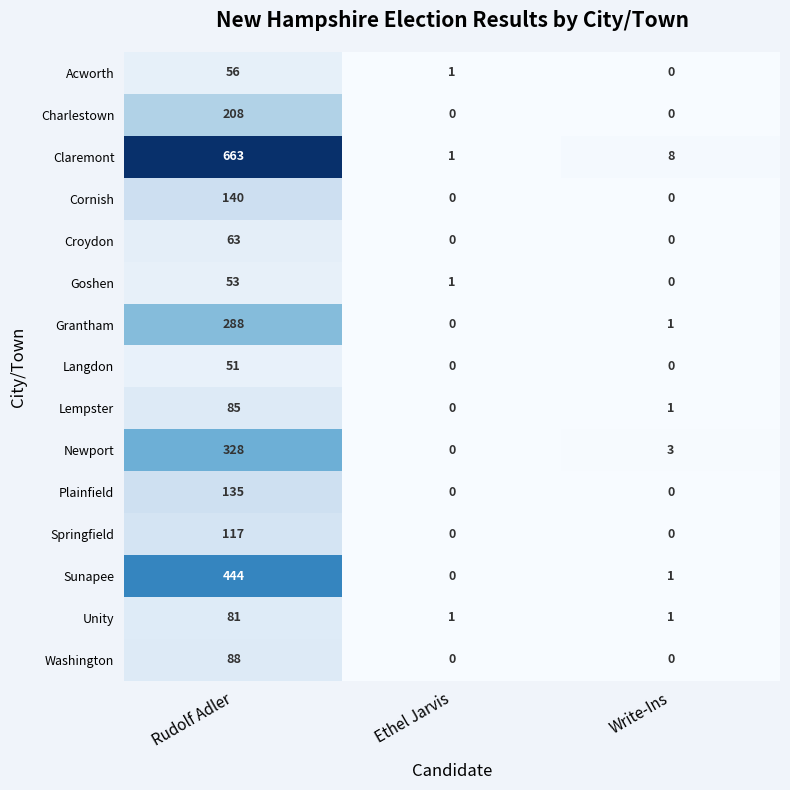

Between Rudolf Adler and Write-Ins, which series saw the biggest shift?

Claremont